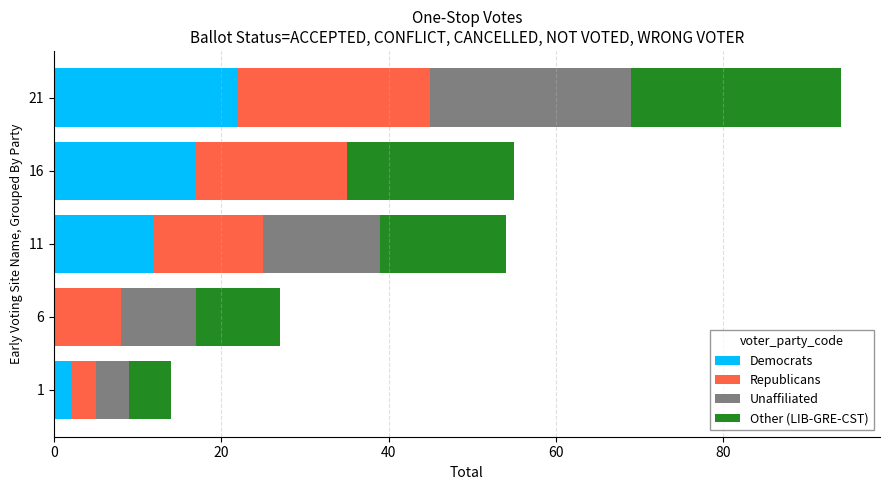

The Democrats series shows 17 at 16. True or false?

True